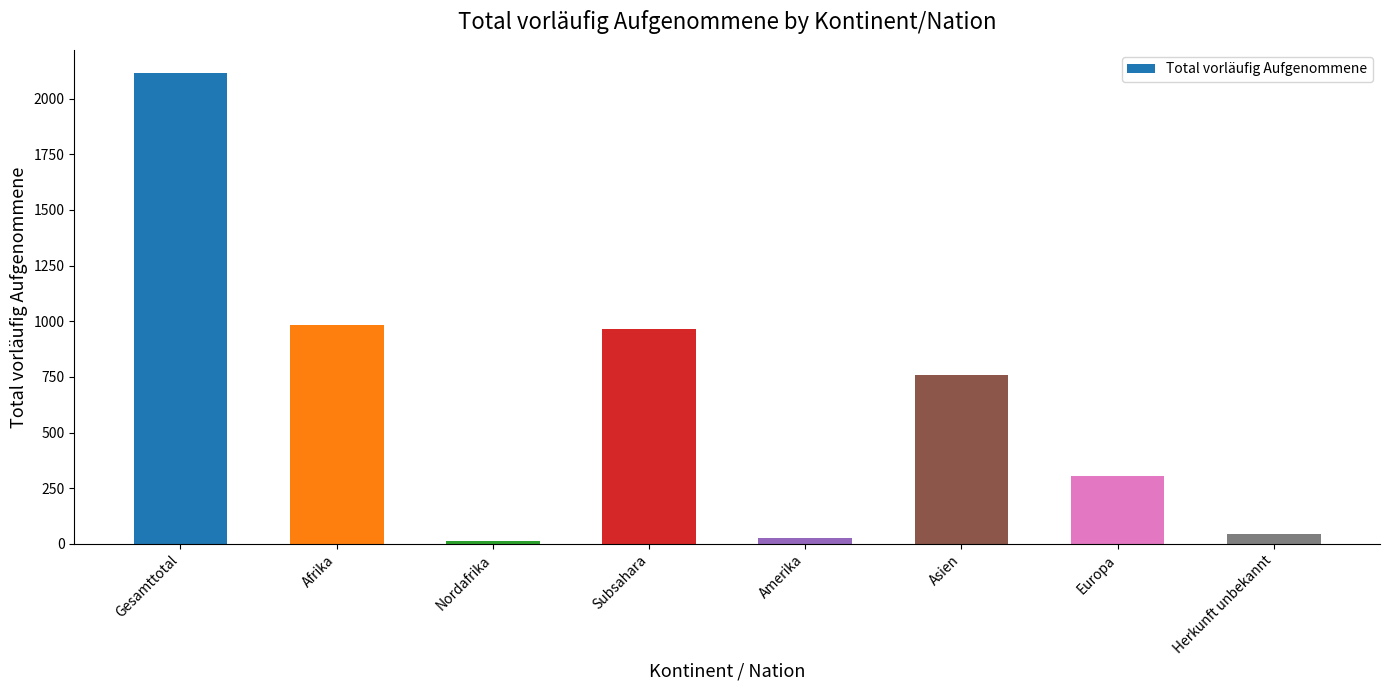

What is the change in value from Subsahara to Asien?

-208